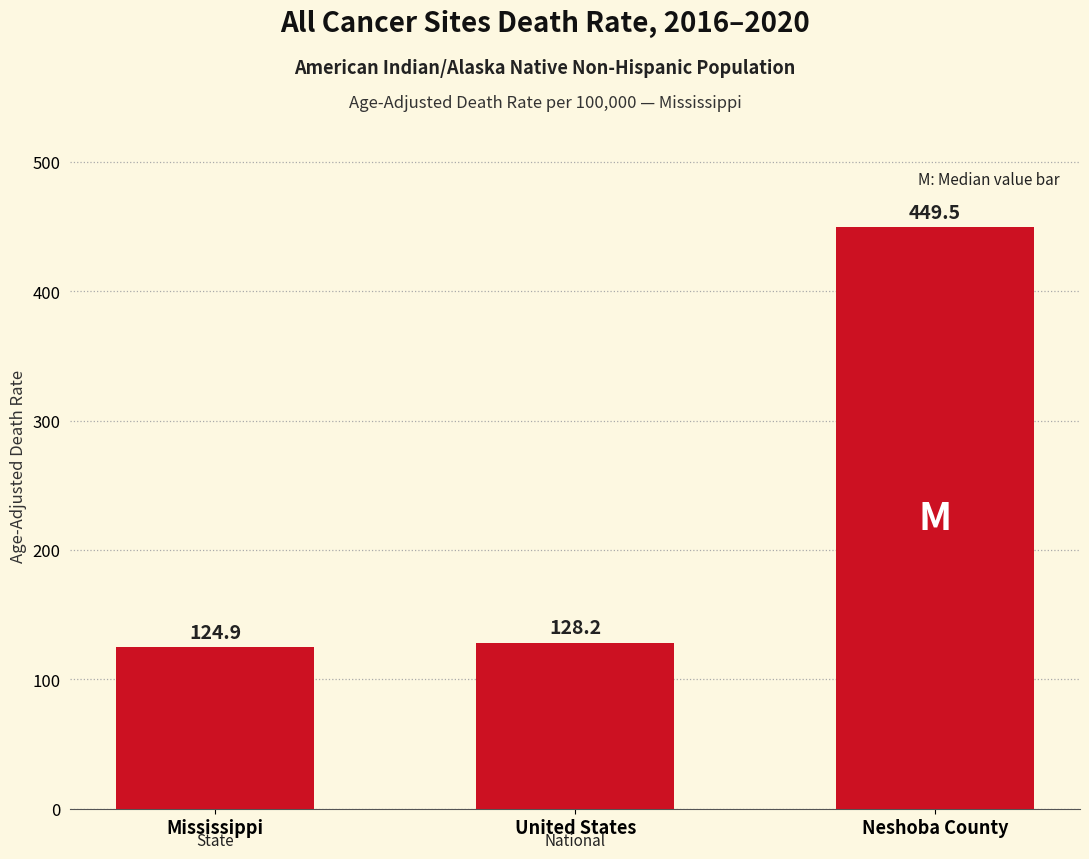

How many bars are there in total?

3